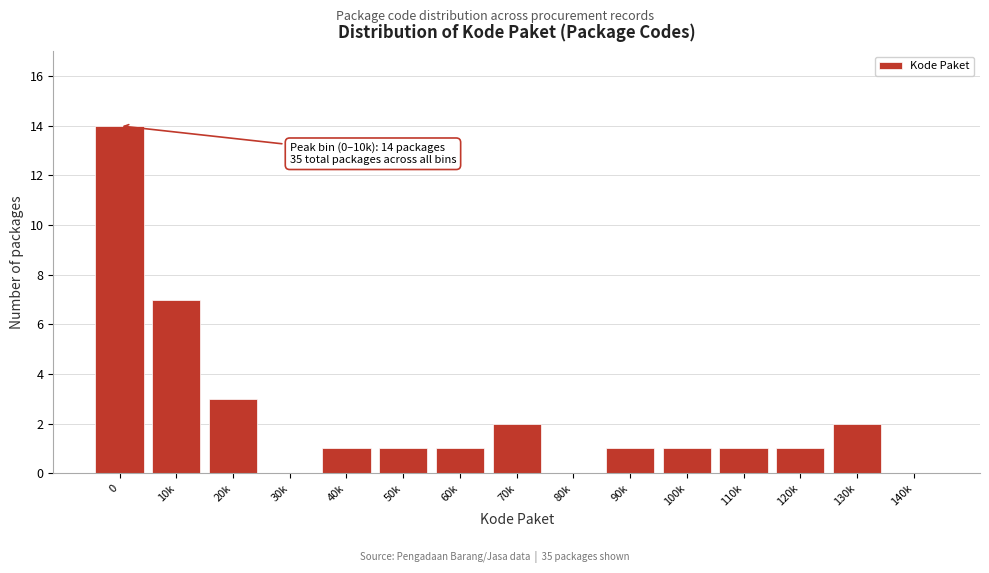

Reading left to right, transcribe all the data shown in this chart.

0=14	10k=7	20k=3	30k=0	40k=1	50k=1	60k=1	70k=2	80k=0	90k=1	100k=1	110k=1	120k=1	130k=2	140k=0